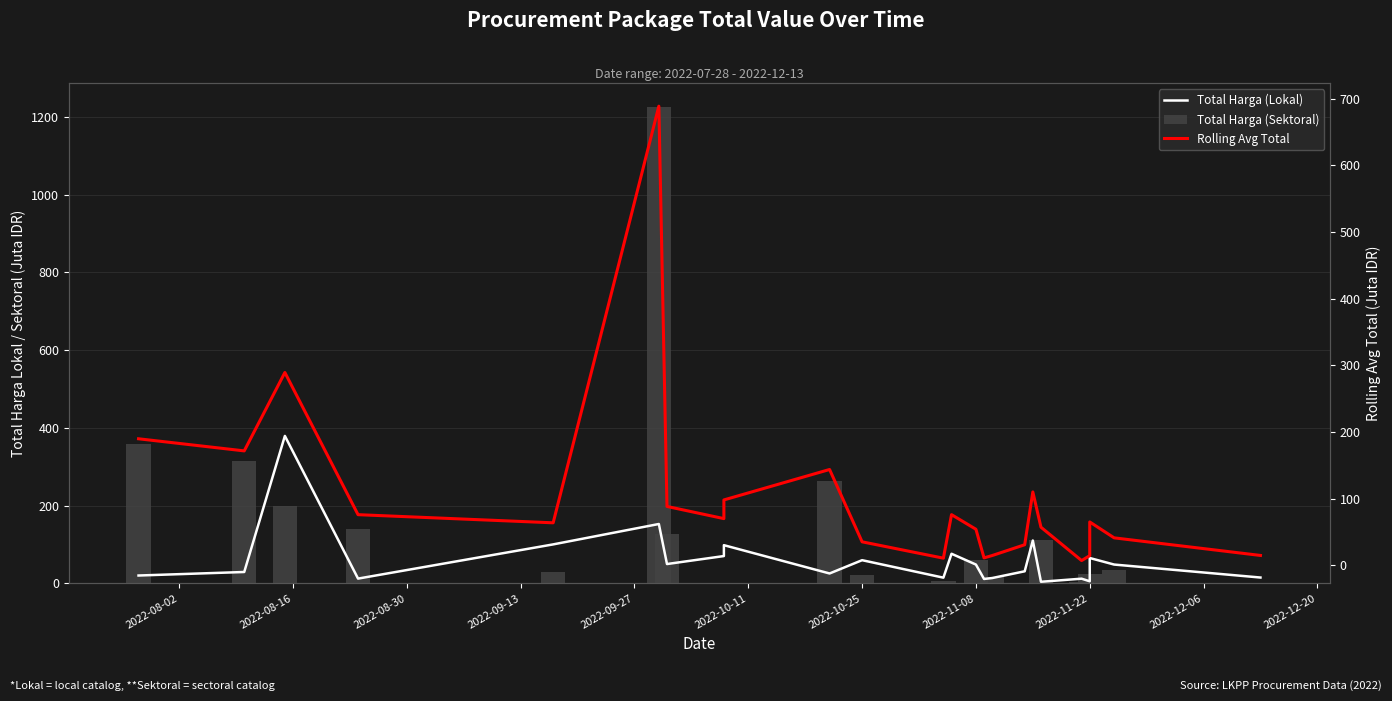

Rank the series by their average value, from lowest to highest.

Total Harga (Lokal), Rolling Avg Total, Total Harga (Sektoral)